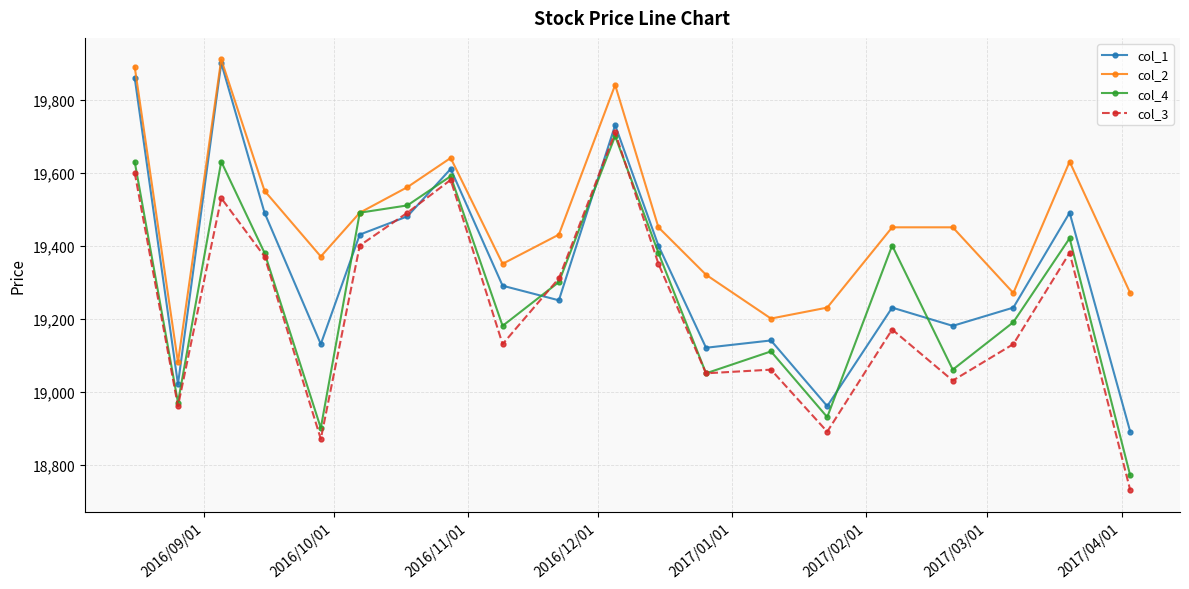

Reading left to right, extract all data points from this chart.

col_1: 19860	19020	19900	19490	19130	19430	19480	19610	19290	19250	19730	19400	19120	19140	18960	19230	19180	19230	19490	18890
col_2: 19890	19080	19910	19550	19370	19490	19560	19640	19350	19430	19840	19450	19320	19200	19230	19450	19450	19270	19630	19270
col_4: 19630	18970	19630	19380	18900	19490	19510	19590	19180	19300	19700	19380	19050	19110	18930	19400	19060	19190	19420	18770
col_3: 19600	18960	19530	19370	18870	19400	19490	19580	19130	19310	19710	19350	19050	19060	18890	19170	19030	19130	19380	18730